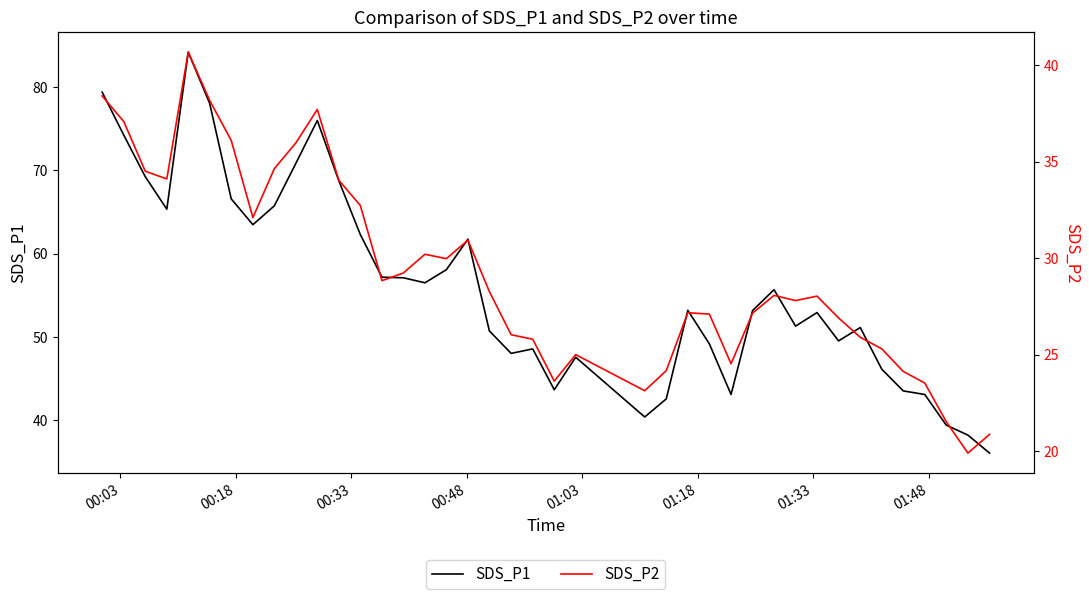

True or false: SDS_P2 and SDS_P1 cross at least once.

False